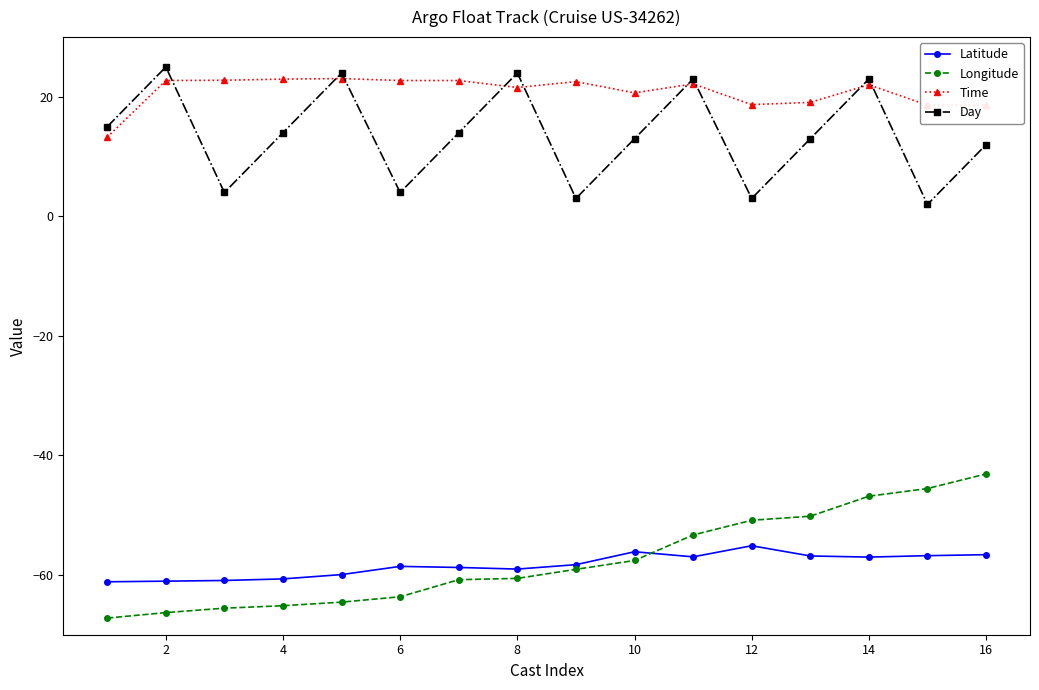

True or false: Day has more than 0 points higher than both neighbors.

True